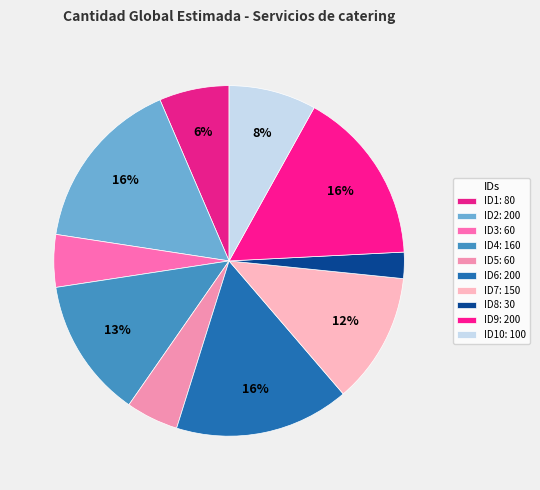

How many slices are in this pie chart?

10